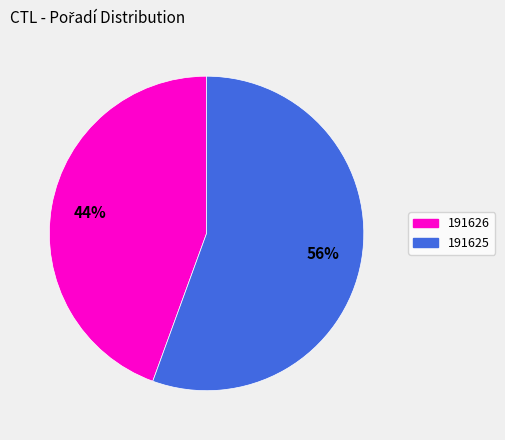

Count the number of slices in the pie.

2